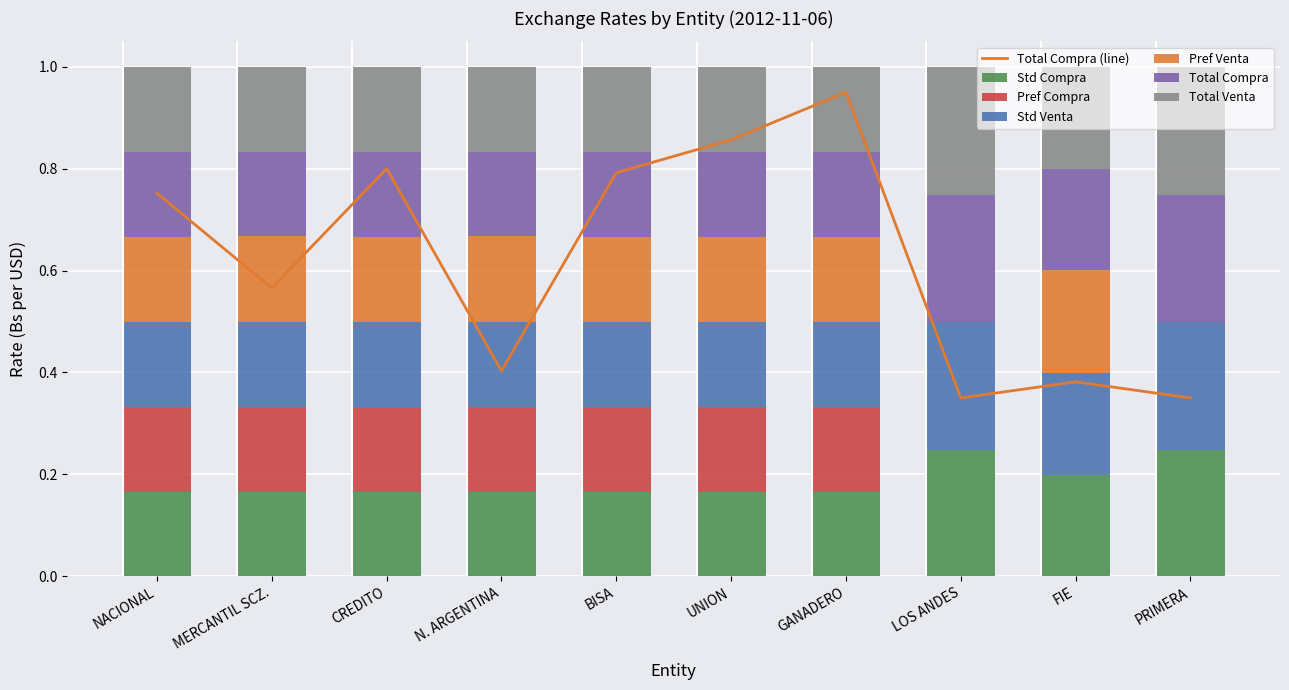

What is the maximum value for Total Compra?

0.9